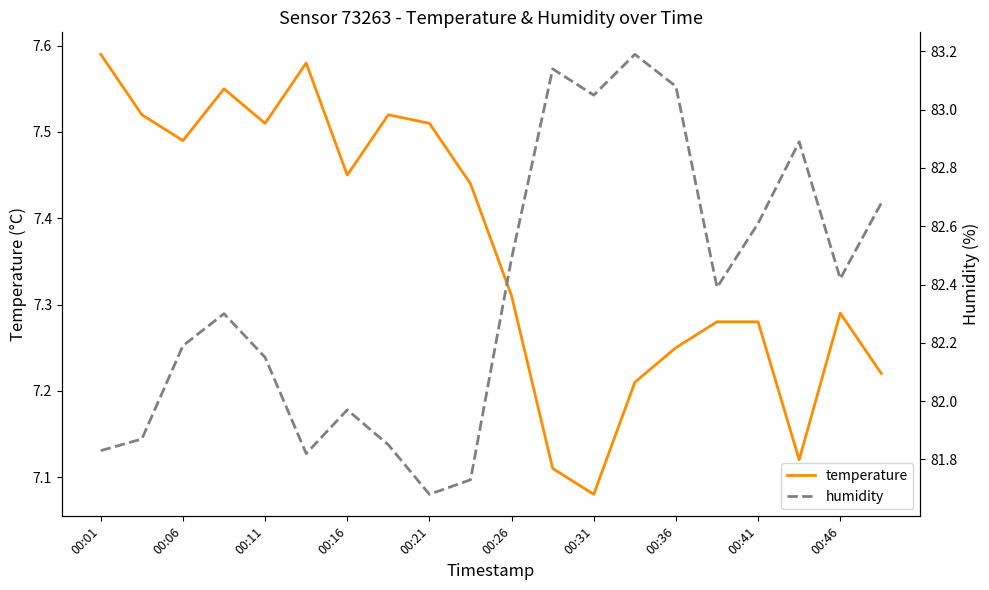

What are all the series names shown in the legend?

temperature, humidity